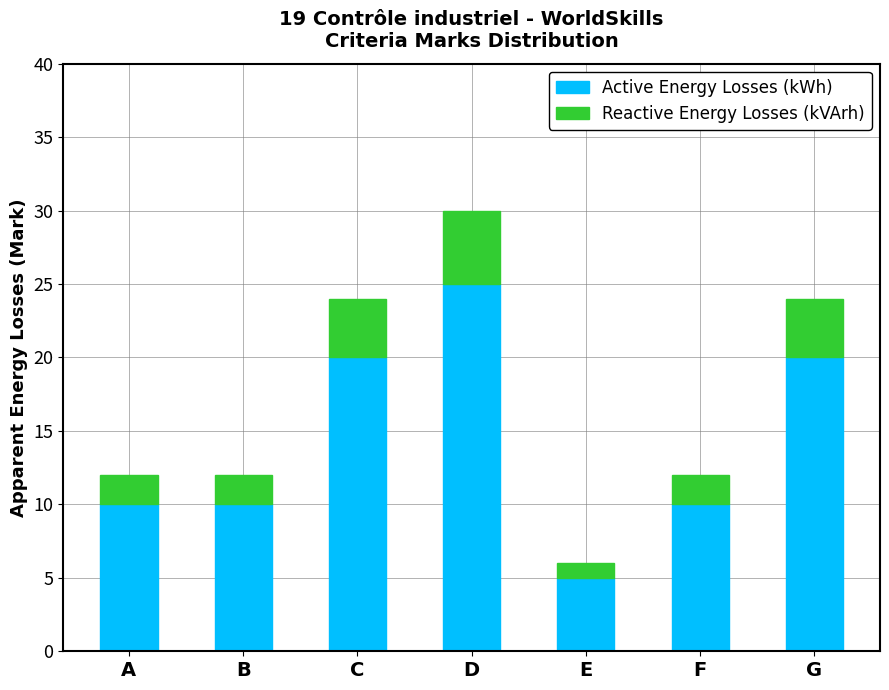

What is the total value across all series at D?

30